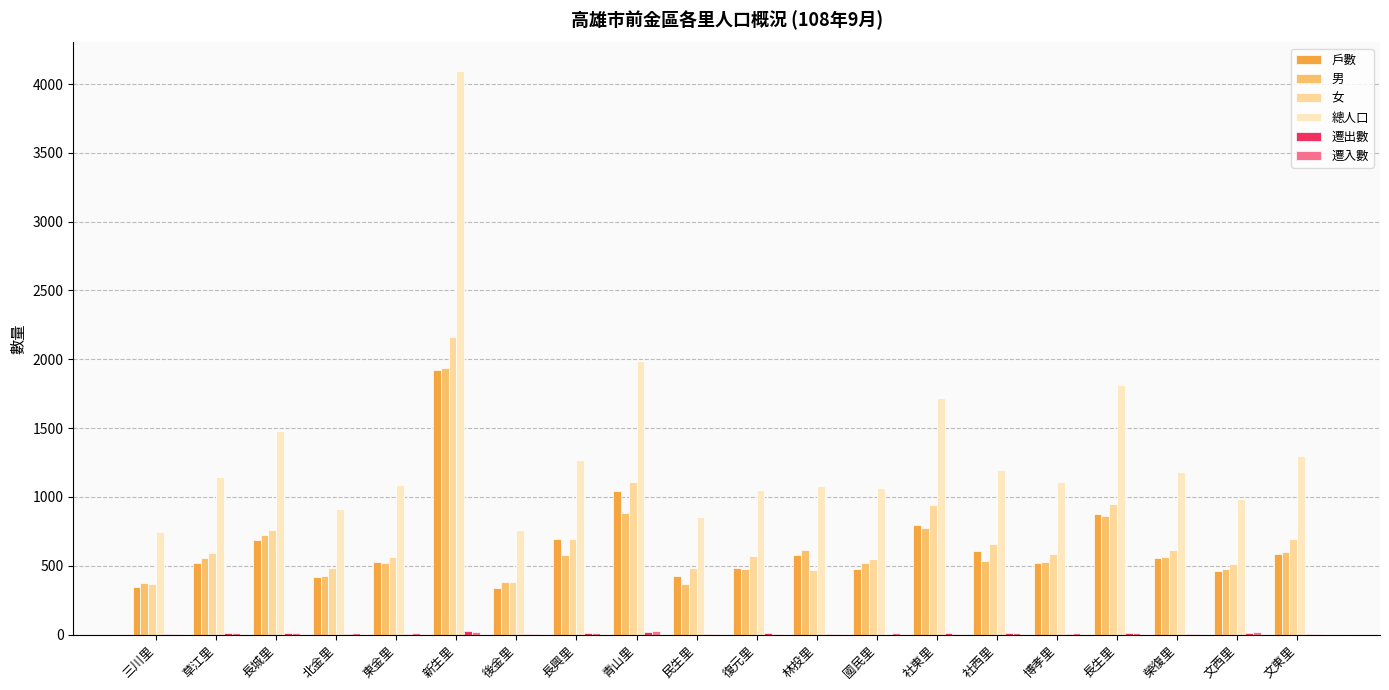

Which series has the largest total across all categories?

總人口